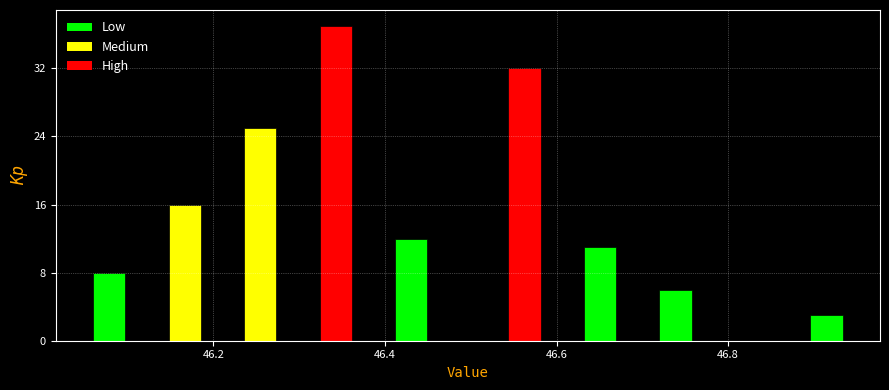

Around what value on the x-axis is the tallest bar? Give the approximate position of its centre, as read against the axis.

46.34